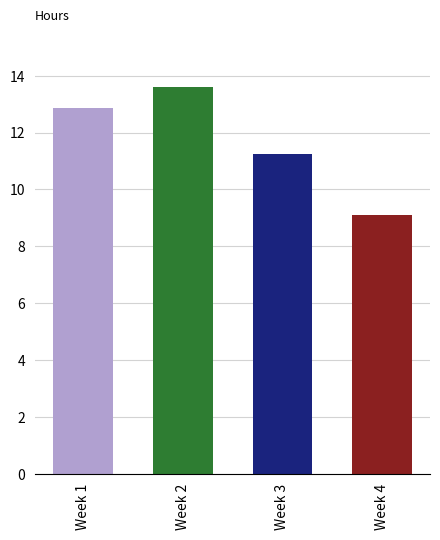

What is the difference between the values at Week 4 and Week 1?

3.8